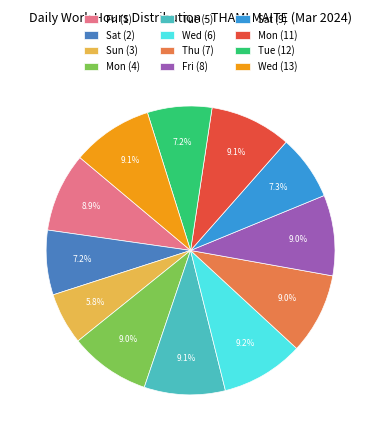

To the nearest percent, what is the difference between the largest and smallest slice percentages?

3%